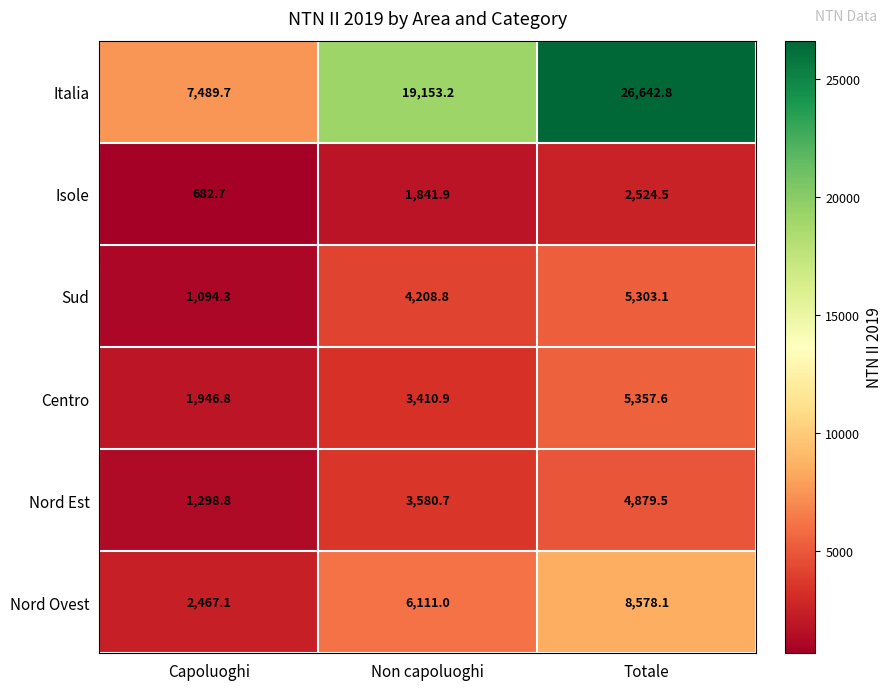

At which label is Isole closest to 1603?

Non capoluoghi